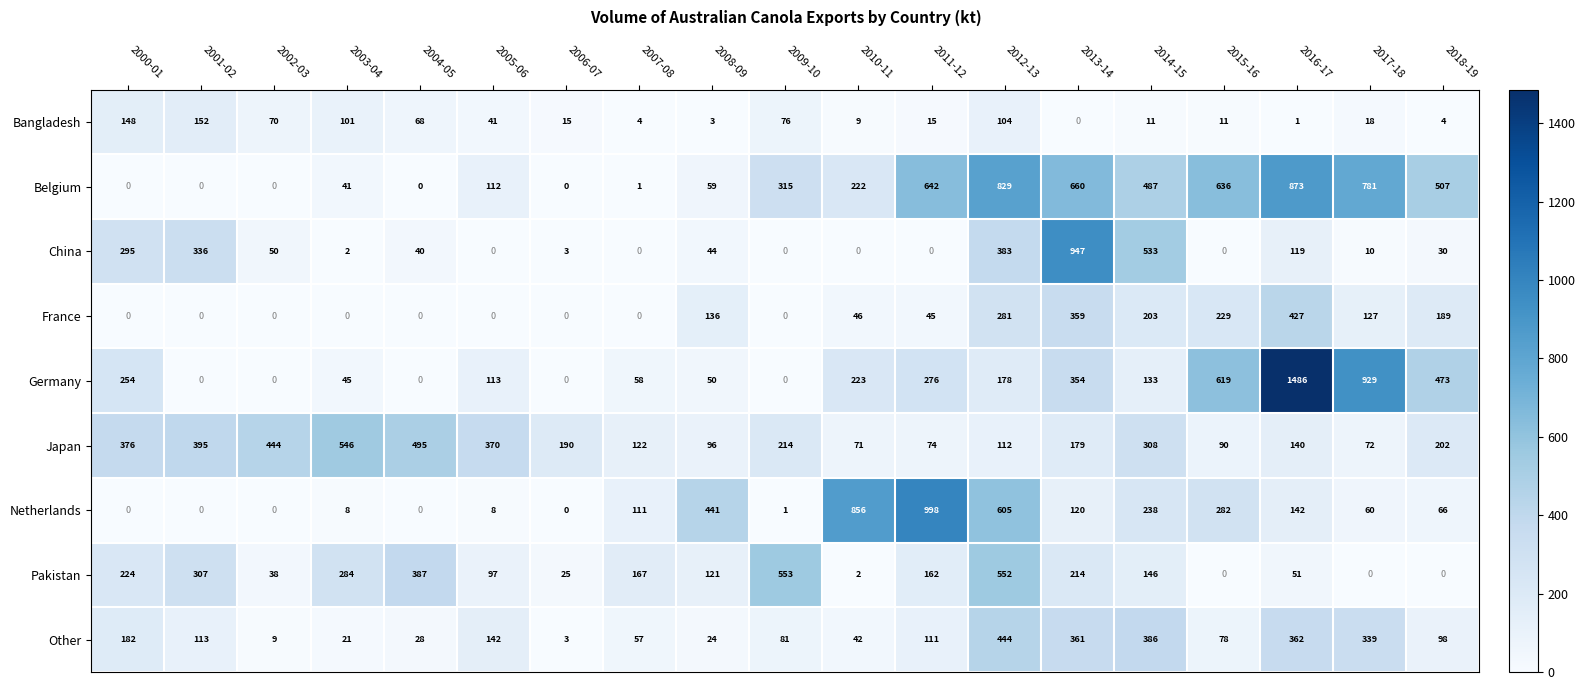

Which series has the widest spread of values?

Germany